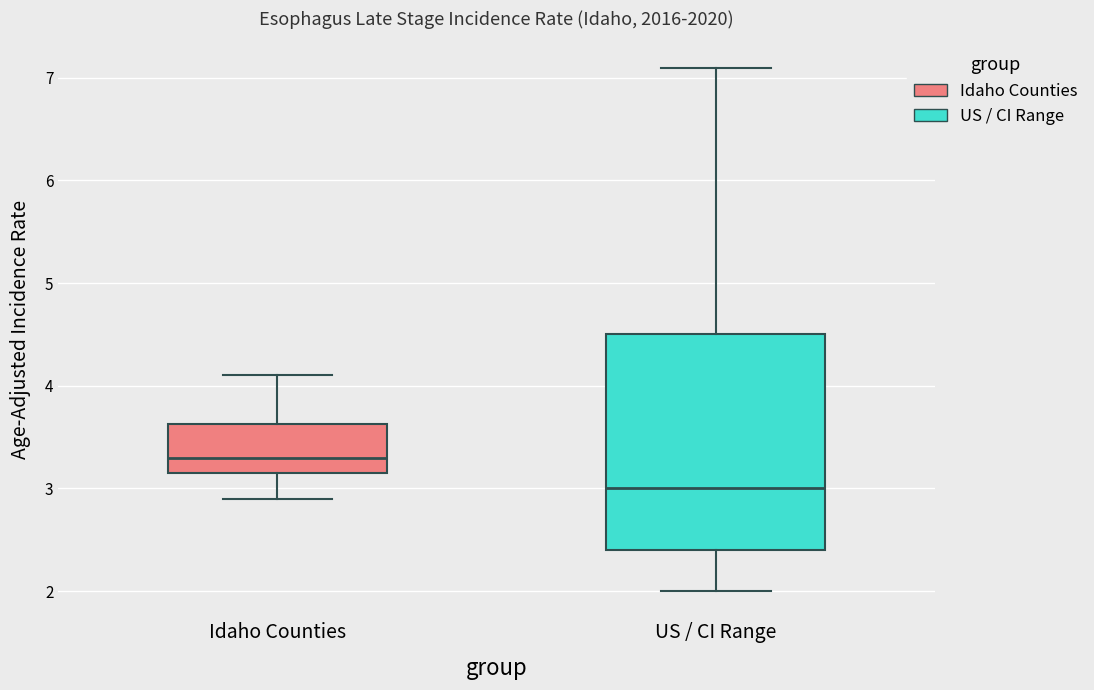

Where does the upper whisker of the box for Idaho Counties end on the y-axis? The values are not printed on the chart, so give them approximately, as read against the axis.

4.1